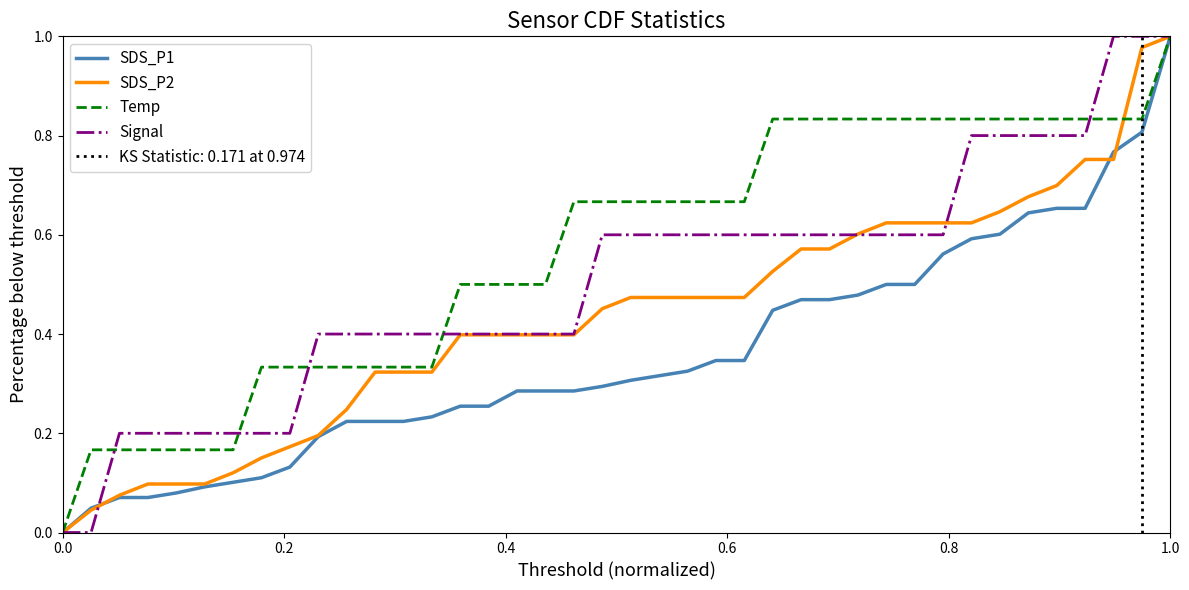

Which series has the largest total across all categories?

Temp